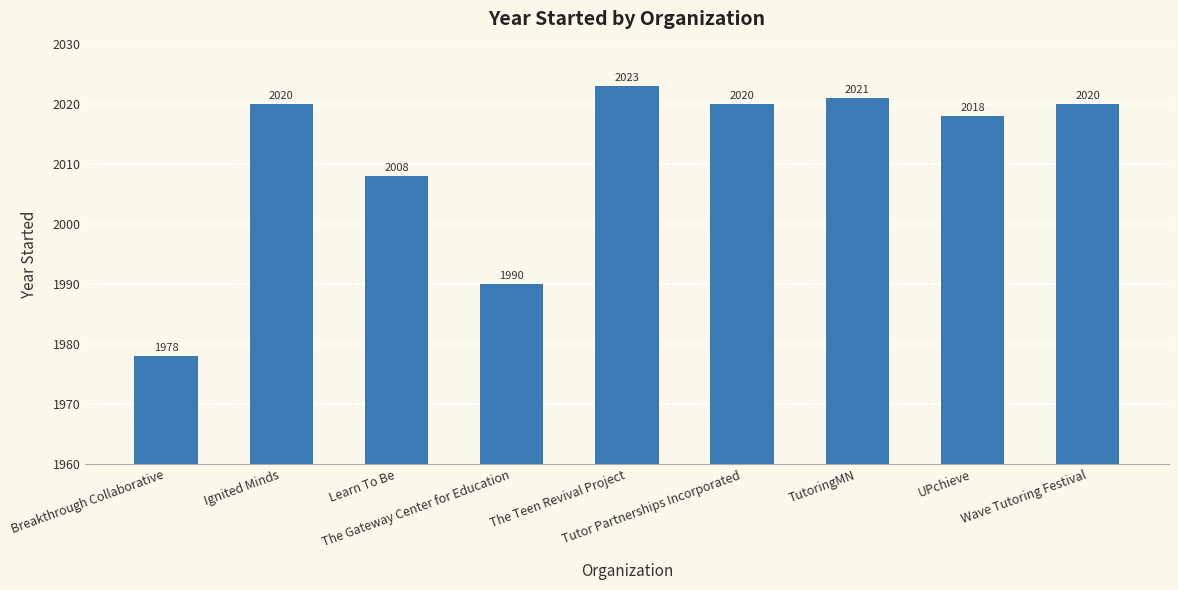

What is the difference between the second highest and second lowest values?

31